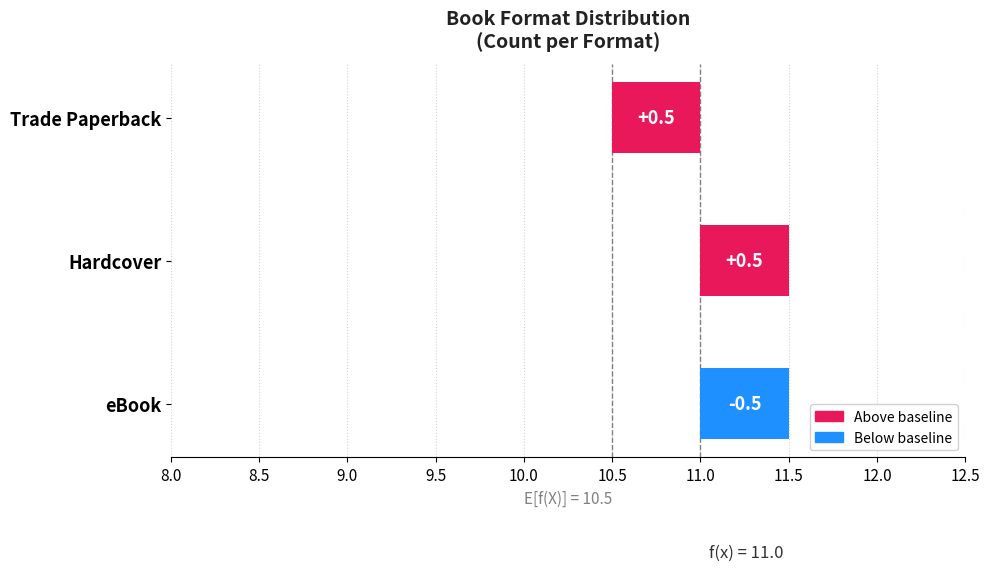

Which label corresponds to the smallest value in the chart?

eBook